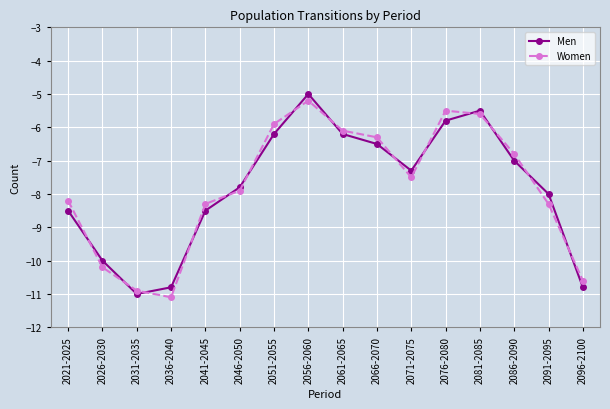

Where is the first local maximum for Women?

2056-2060